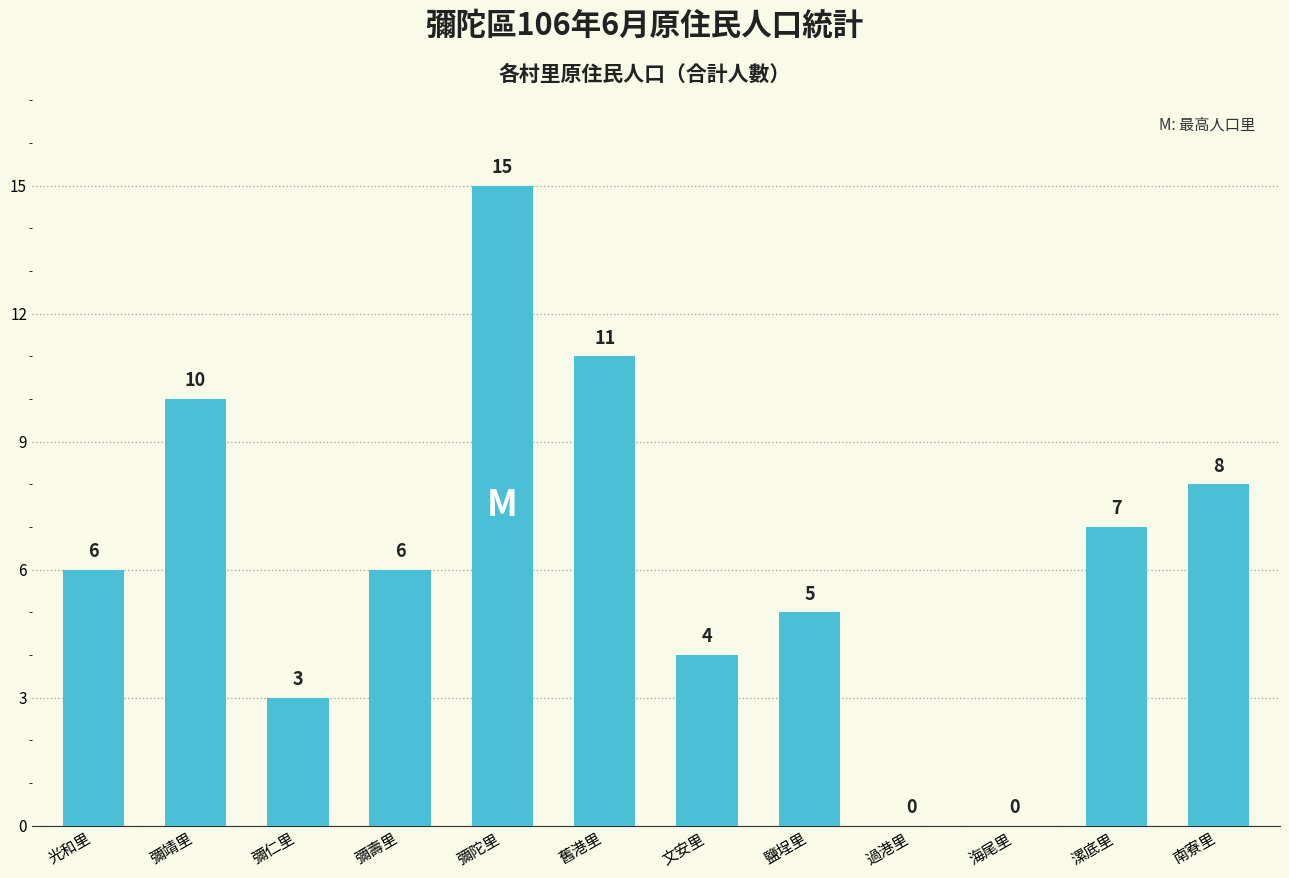

Which category has the highest value across all series?

彌陀里